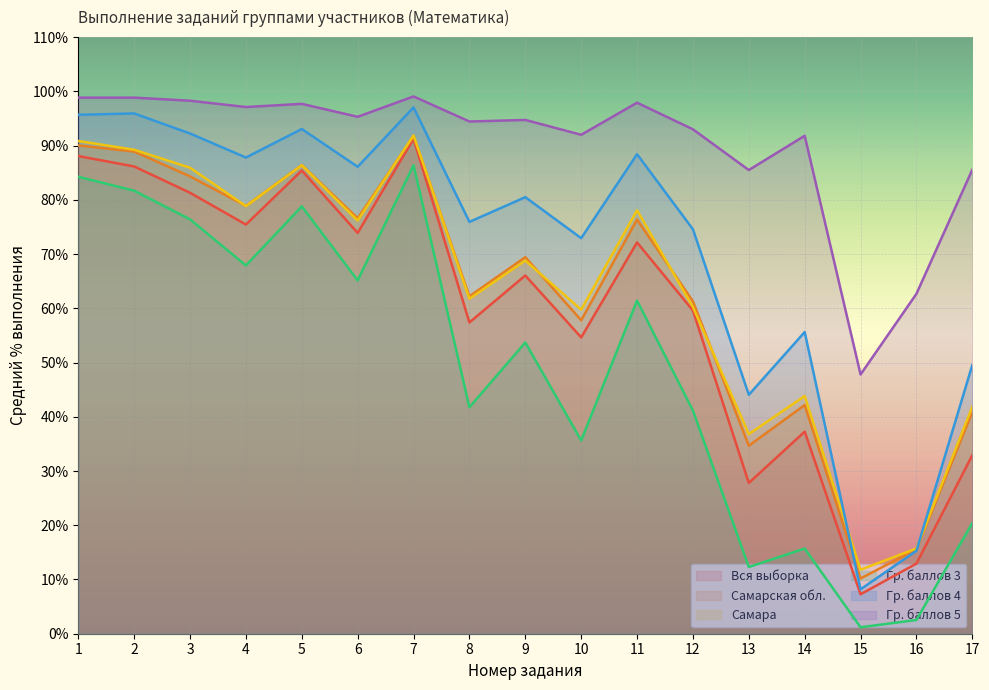

Is it true that Самара equals 76.2 at 6?

True